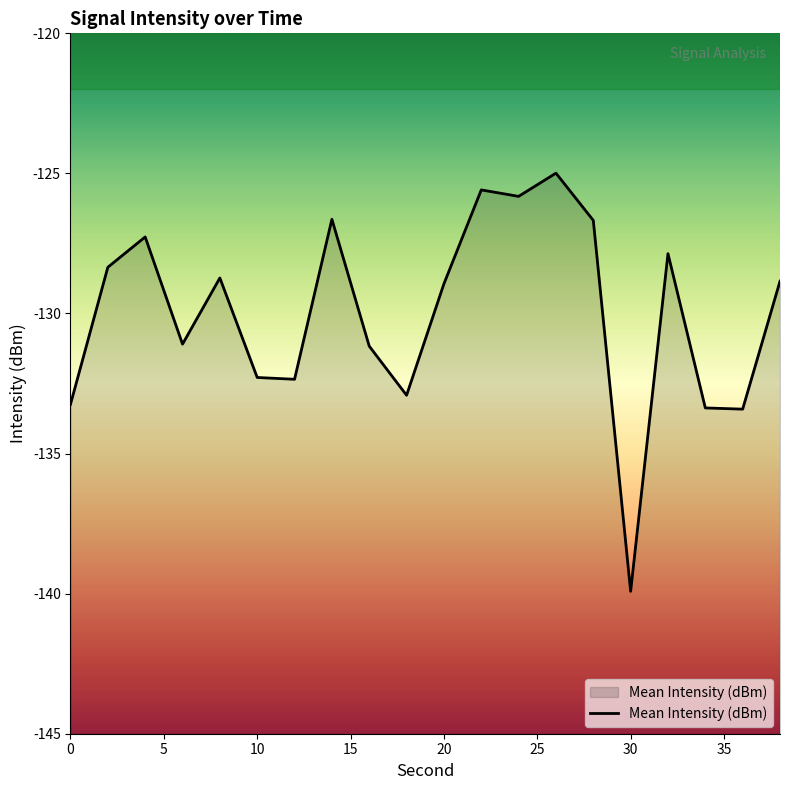

What is the change in value from 8 to 20?

-0.2